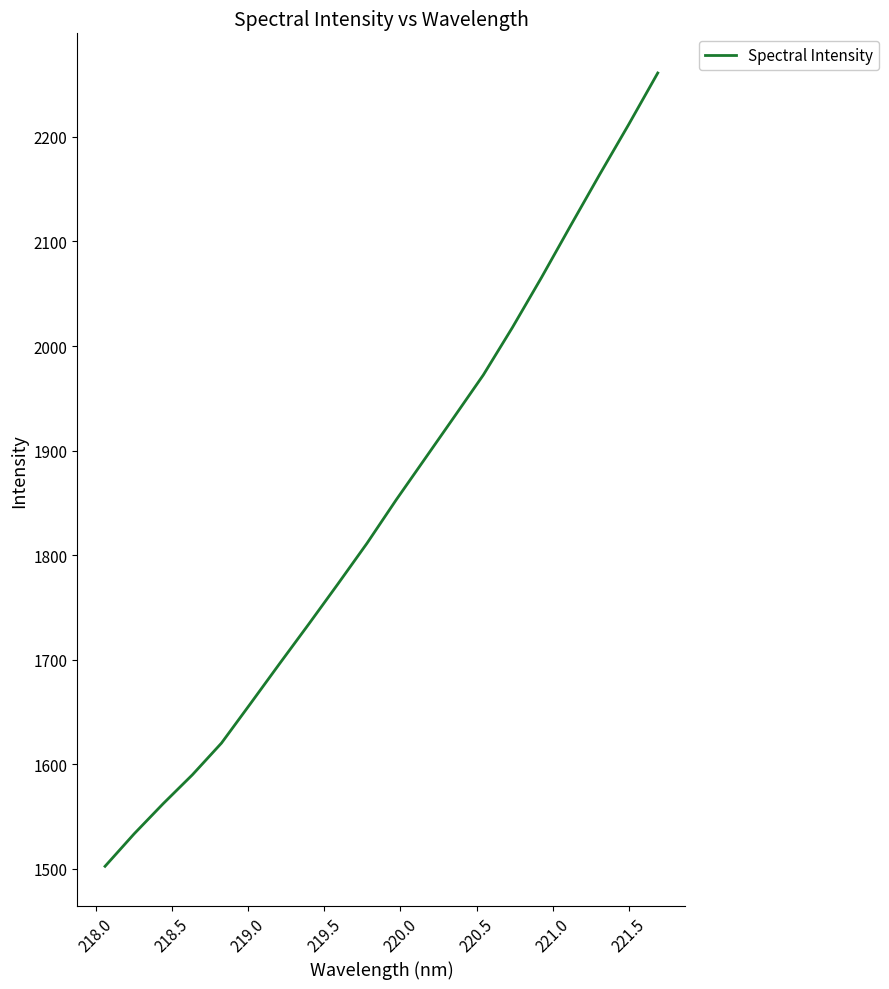

What is the smallest value displayed?

1502.3